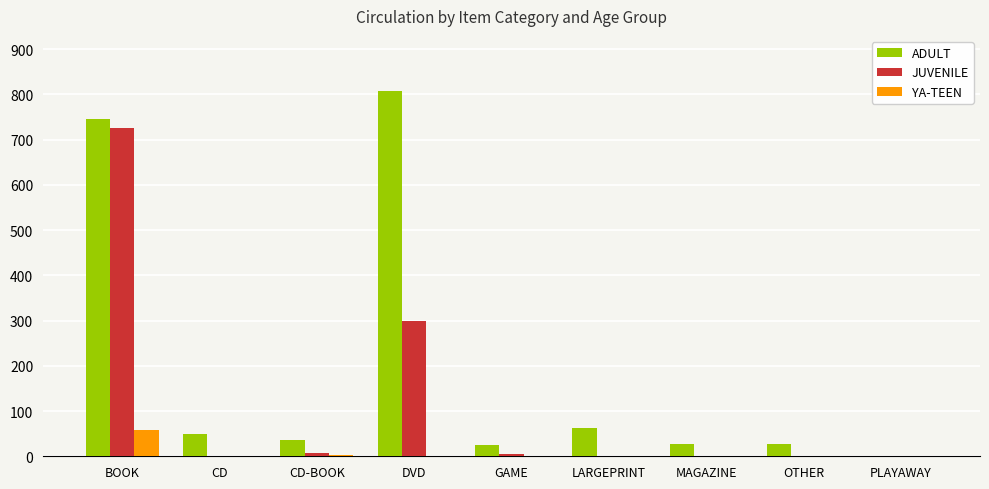

What is the sum of all JUVENILE values?

1040